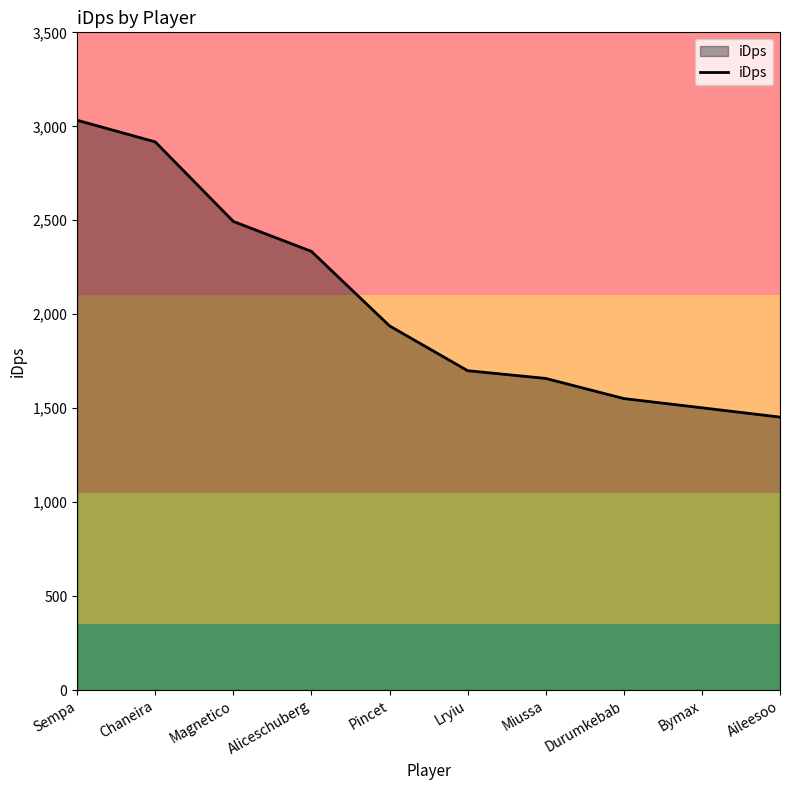

Which label corresponds to the largest value in the chart?

Sempa